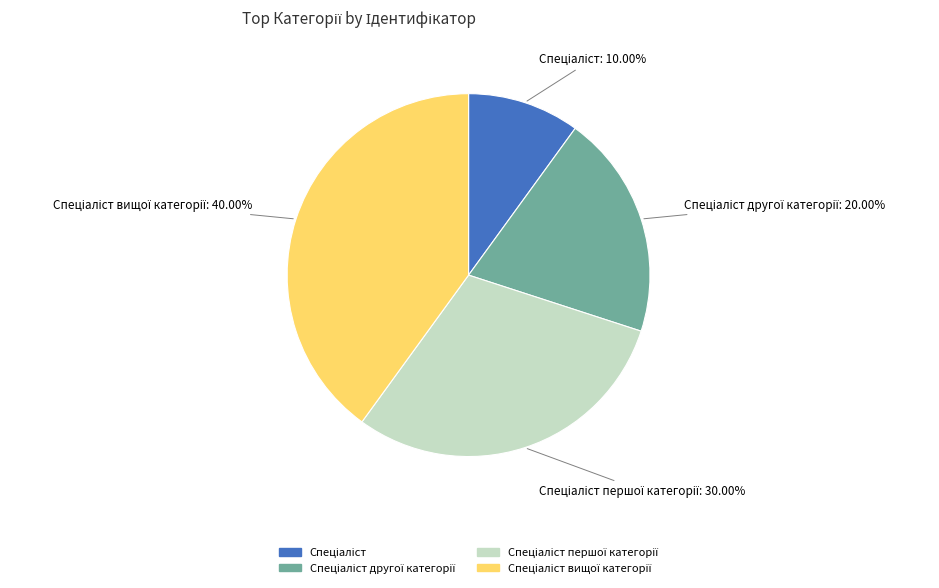

Is there a majority slice in this chart?

No